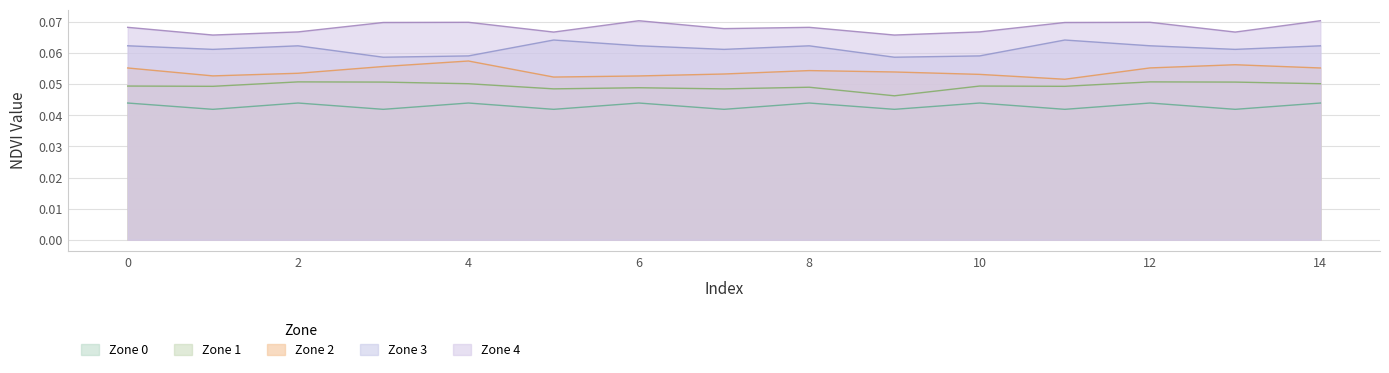

Is the value of Zone 1 at 5 greater than the value of Zone 4 at 2?

No